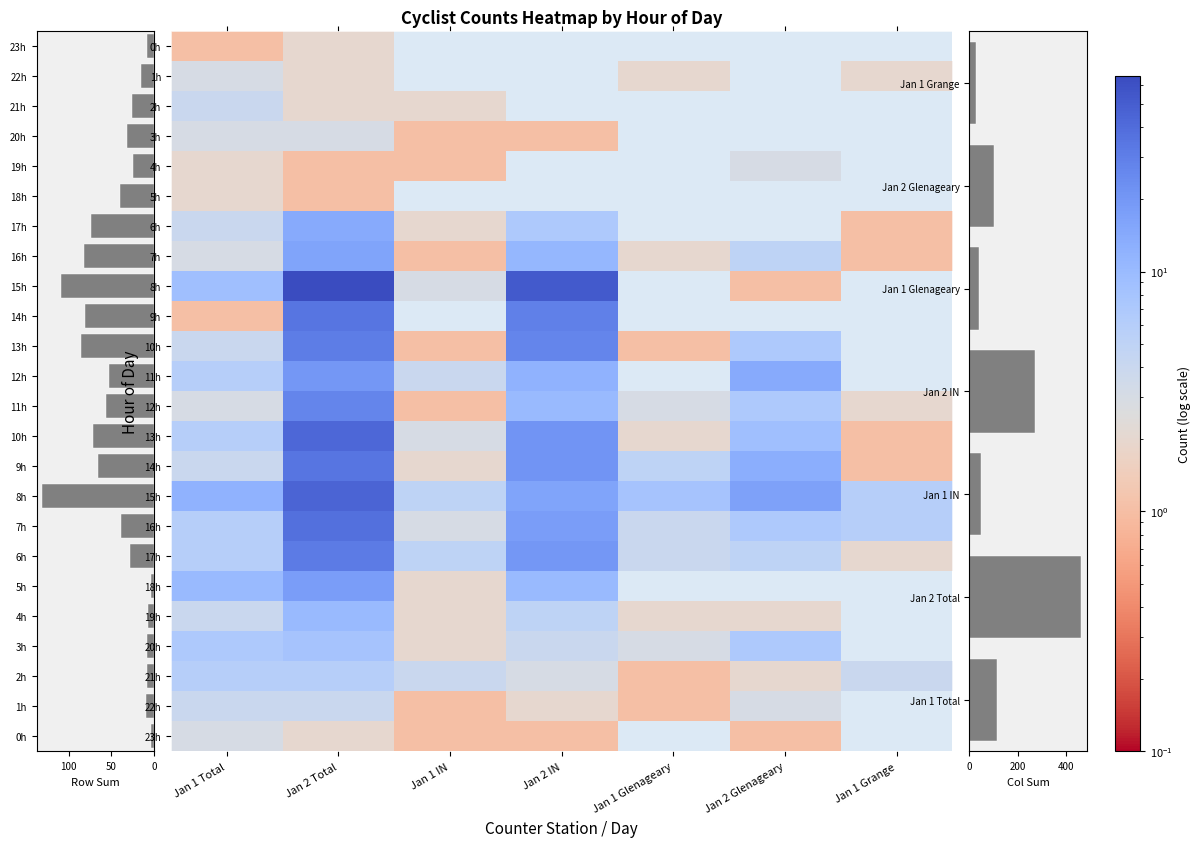

What is the maximum value shown in the chart?

65